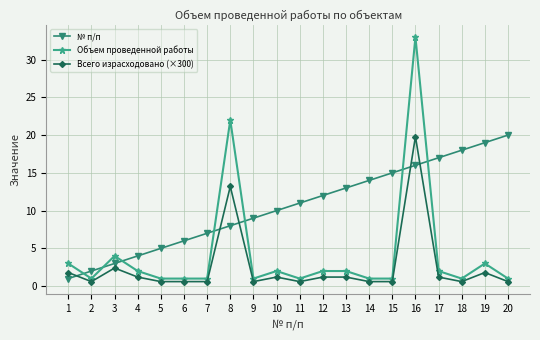

True or false: Всего израсходовано (×300) has more than 0 points higher than both neighbors.

True